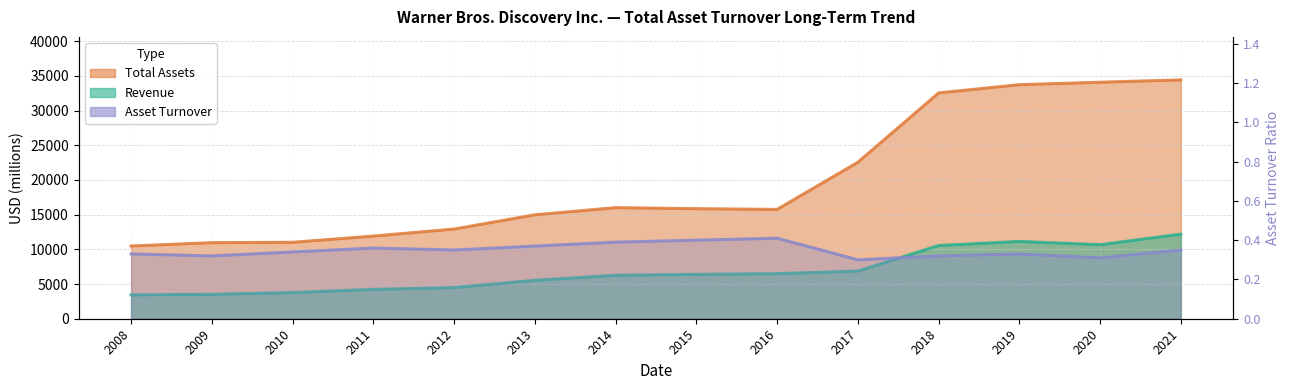

Rank the series by their average value, from highest to lowest.

Total Assets, Revenue, Asset Turnover